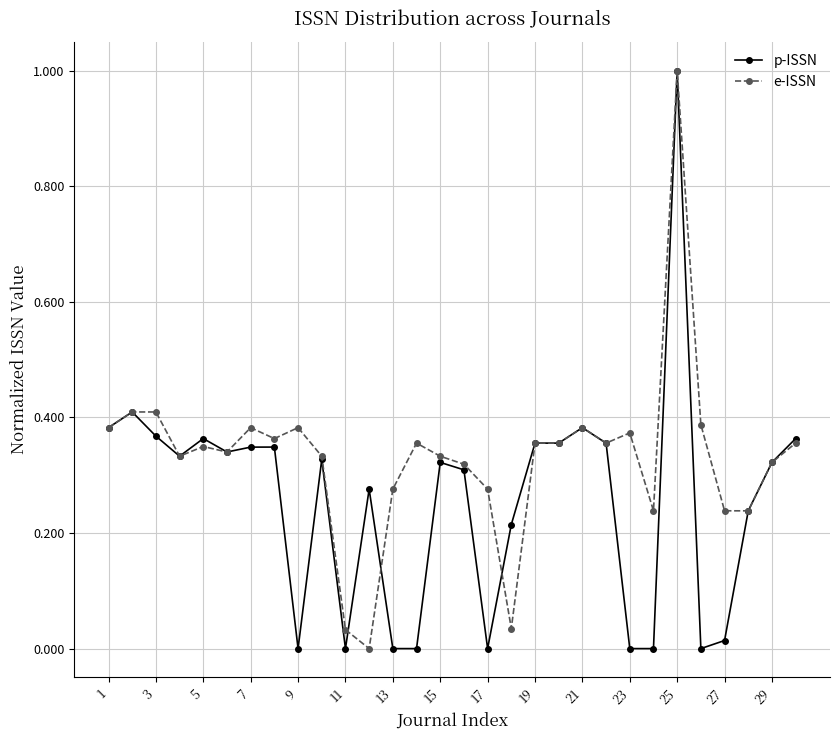

What is the maximum value for p-ISSN?

1.0